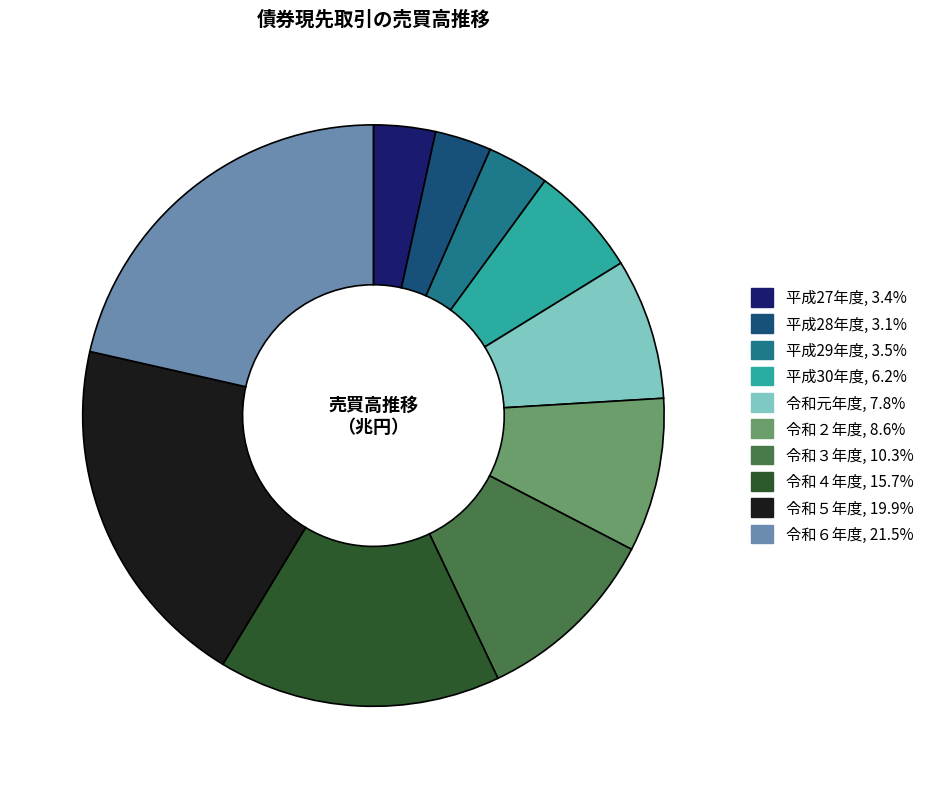

Which category has the biggest portion of the pie?

令和６年度